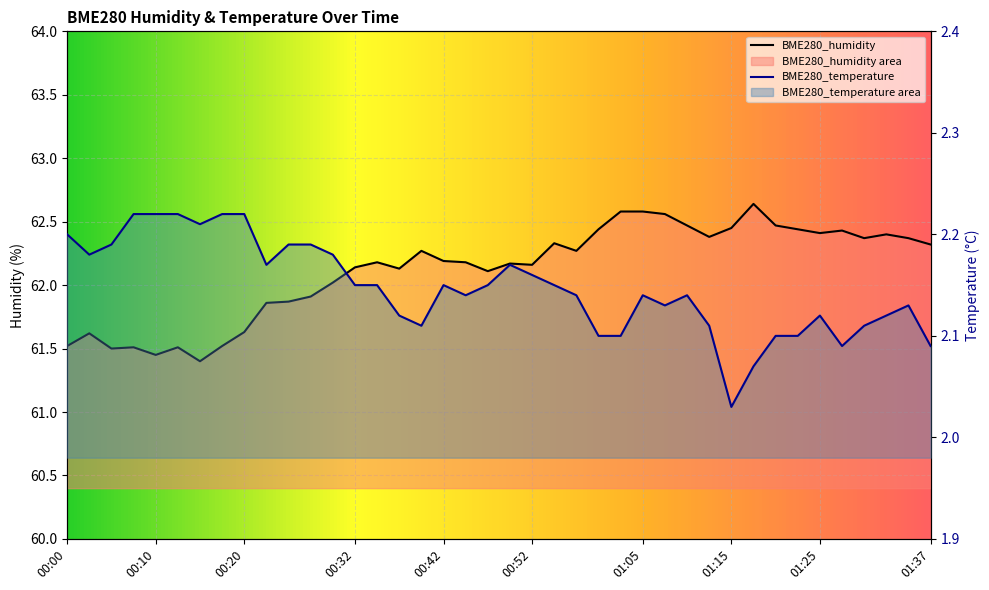

True or false: BME280_temperature has a value of 3.8 at 00:20.

False